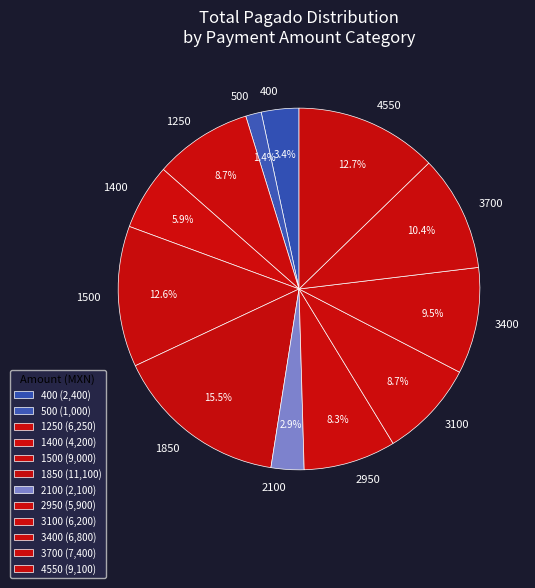

Is there any slice that represents more than half of the pie?

No